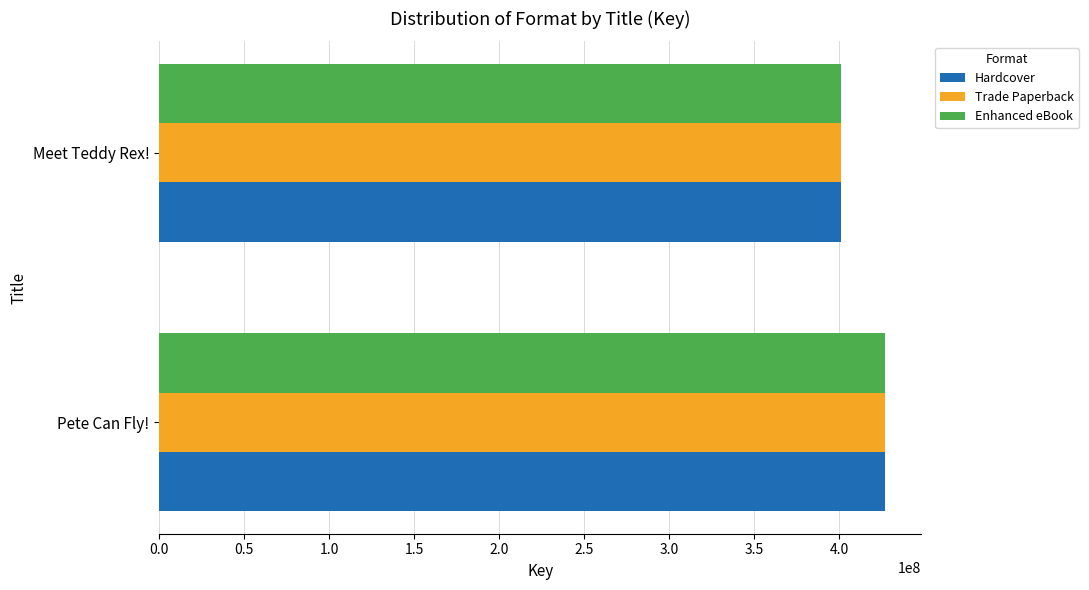

What is the average value of the Enhanced eBook series?

413989173